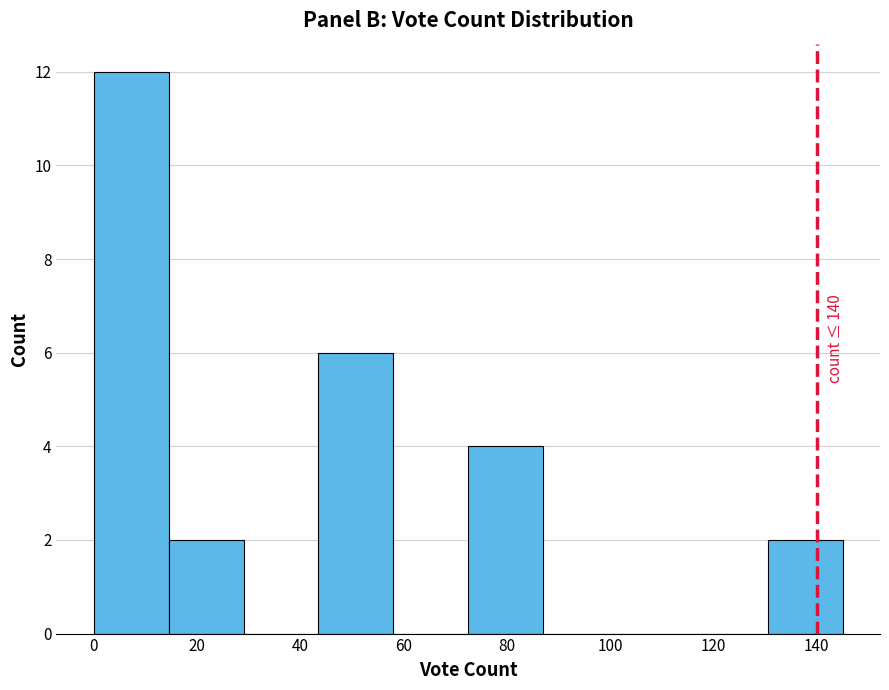

Which range on the x-axis has the tallest bar?

0.0 to 14.5